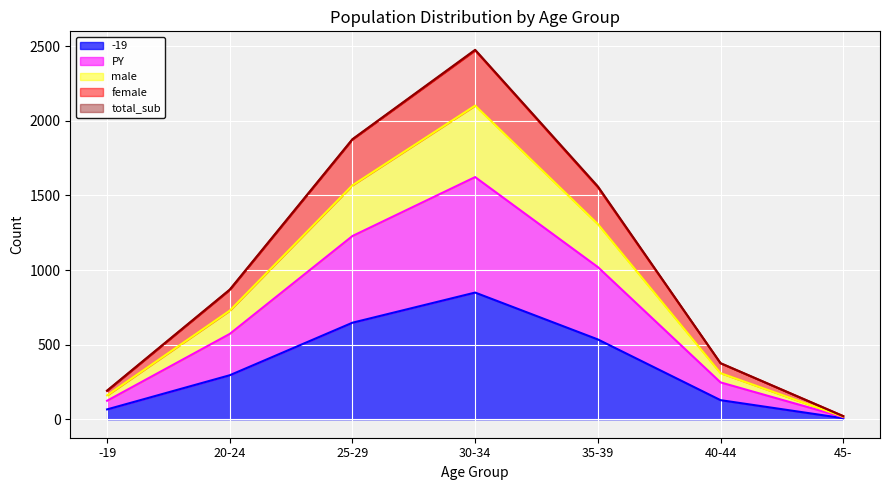

In female, how many points are higher than both neighbors (excluding endpoints)?

1